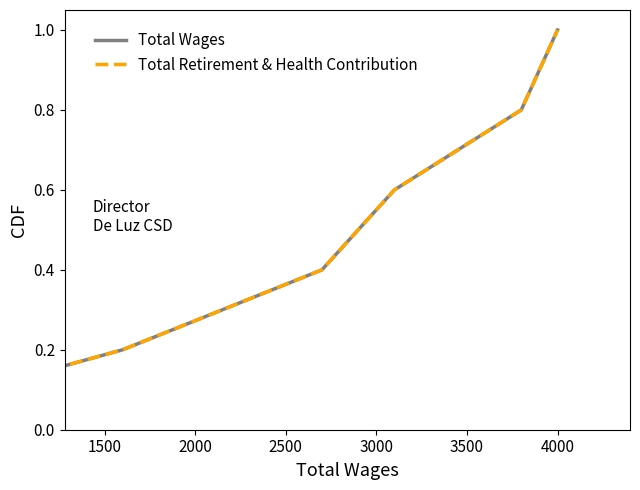

How many data points in Total Retirement & Health Contribution are above 0?

6